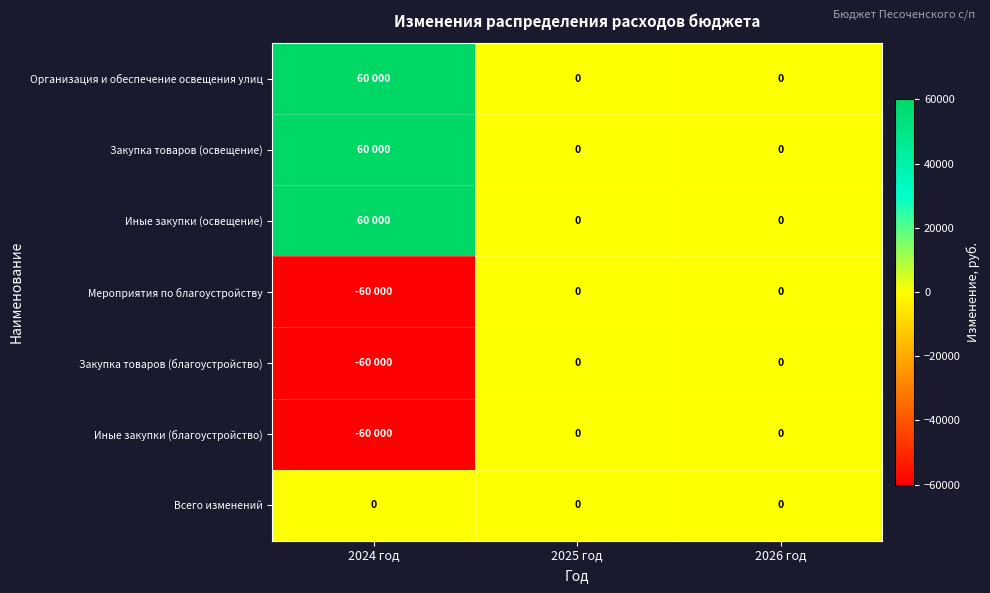

At which category is the sum across all series the highest?

2024 год